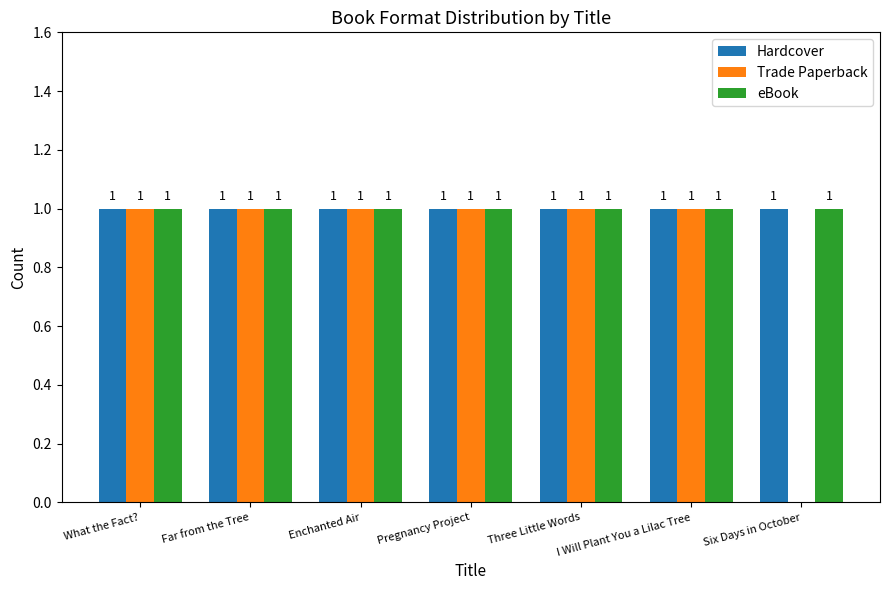

True or false: Hardcover has a value of 0 at Pregnancy Project.

False